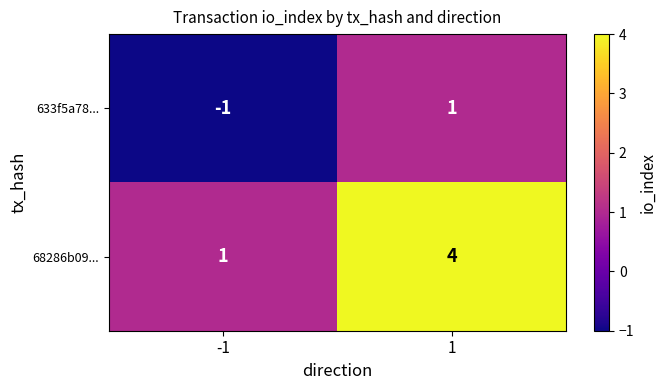

Reading left to right, transcribe all the data shown in this chart.

633f5a78...: -1=-1	1=1
68286b09...: -1=1	1=4